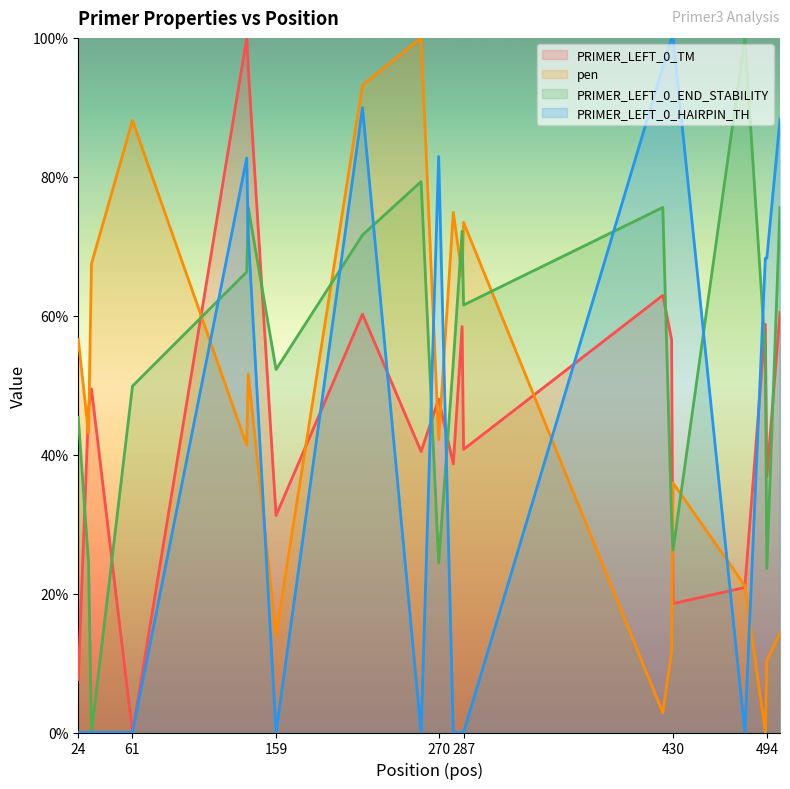

How many intersections are there between PRIMER_LEFT_0_TM and PRIMER_LEFT_0_HAIRPIN_TH?

7